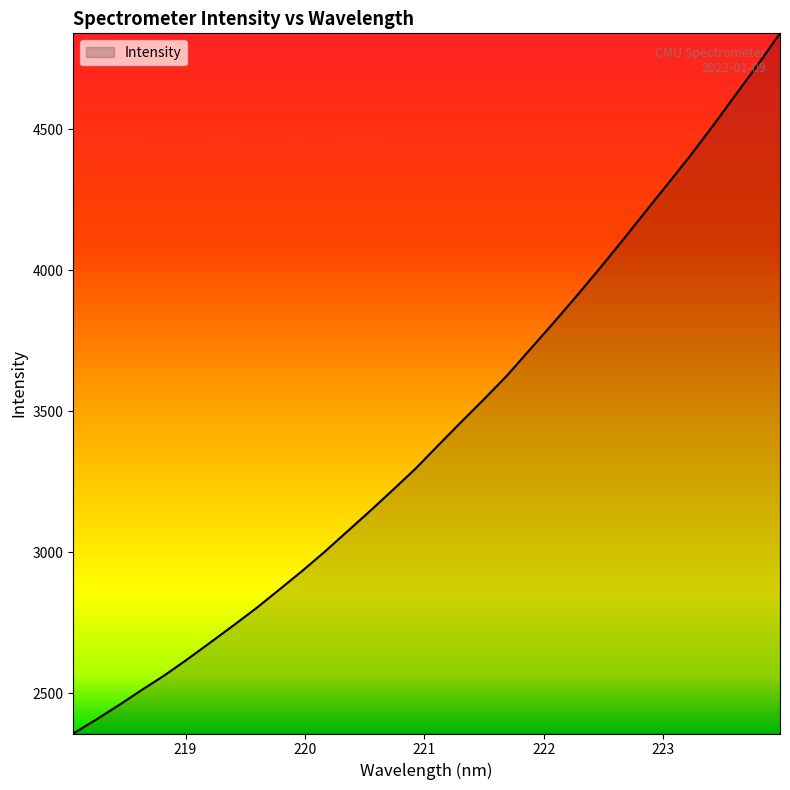

What is the average value?

3430.7